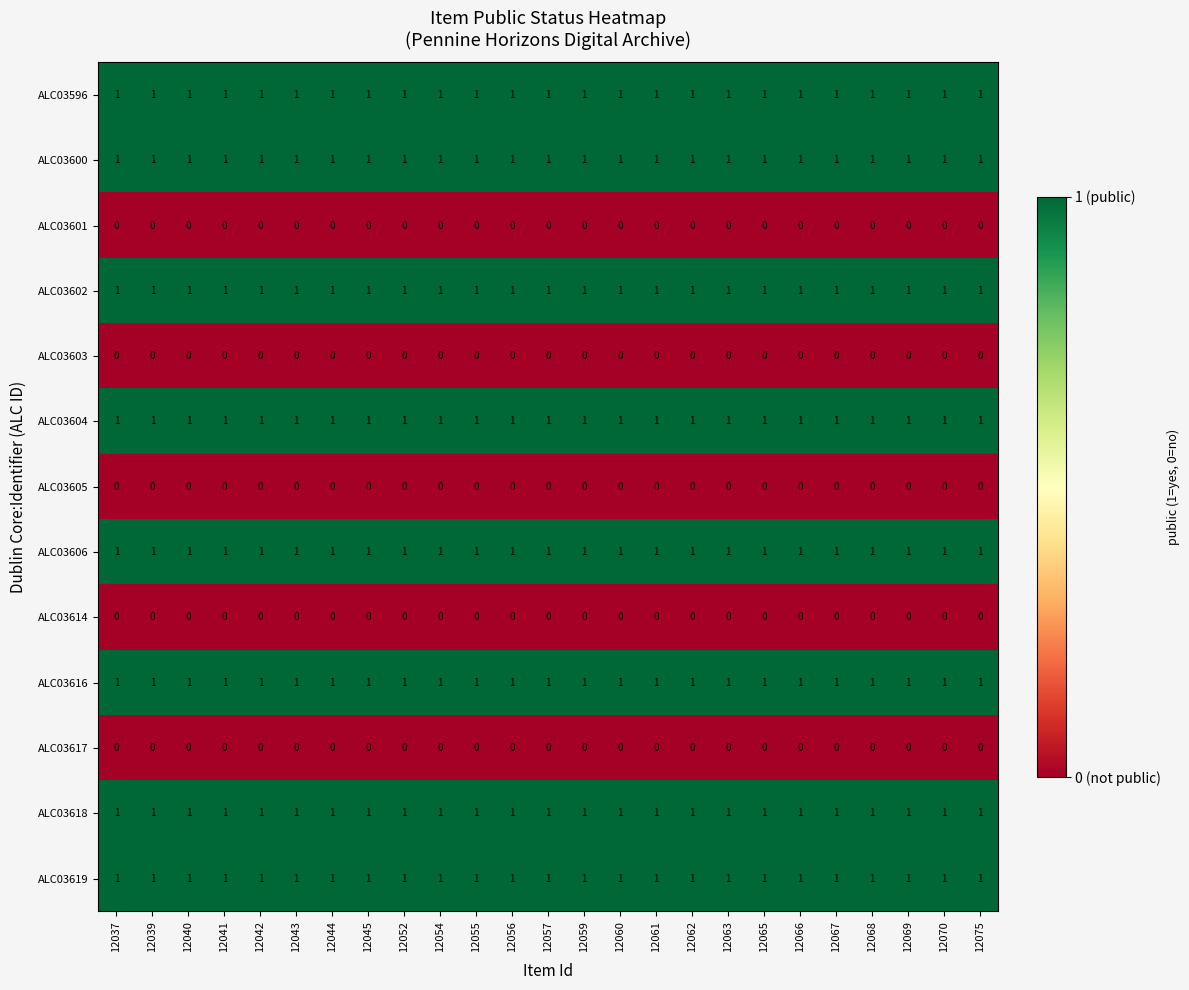

At how many categories does at least one series exceed 0?

25